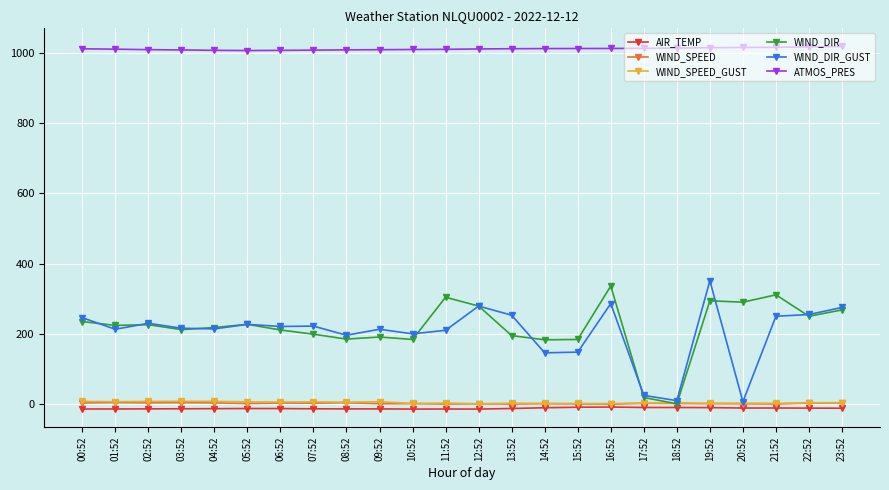

Read the WIND_DIR value at 06:52.

211.0